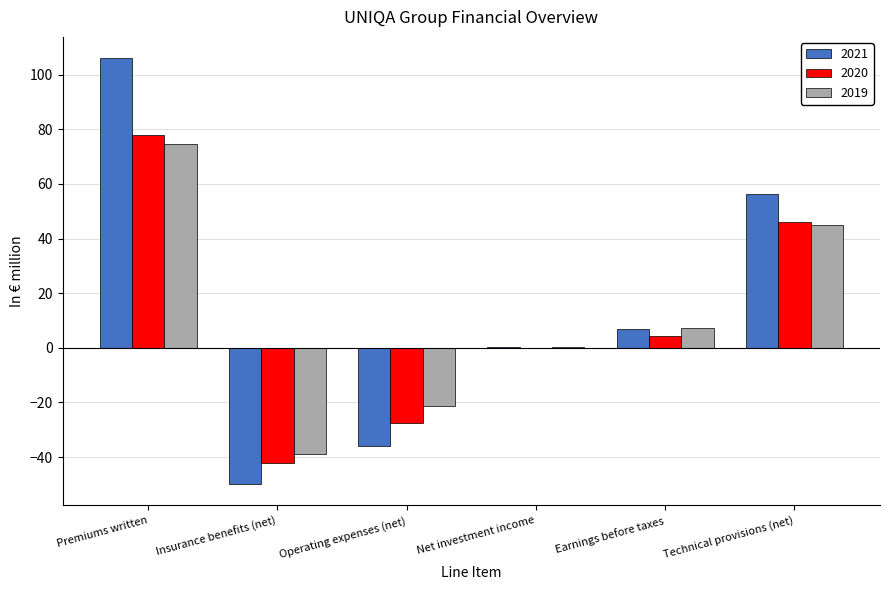

True or false: 2021 has a value of 40.8 at Premiums written.

False